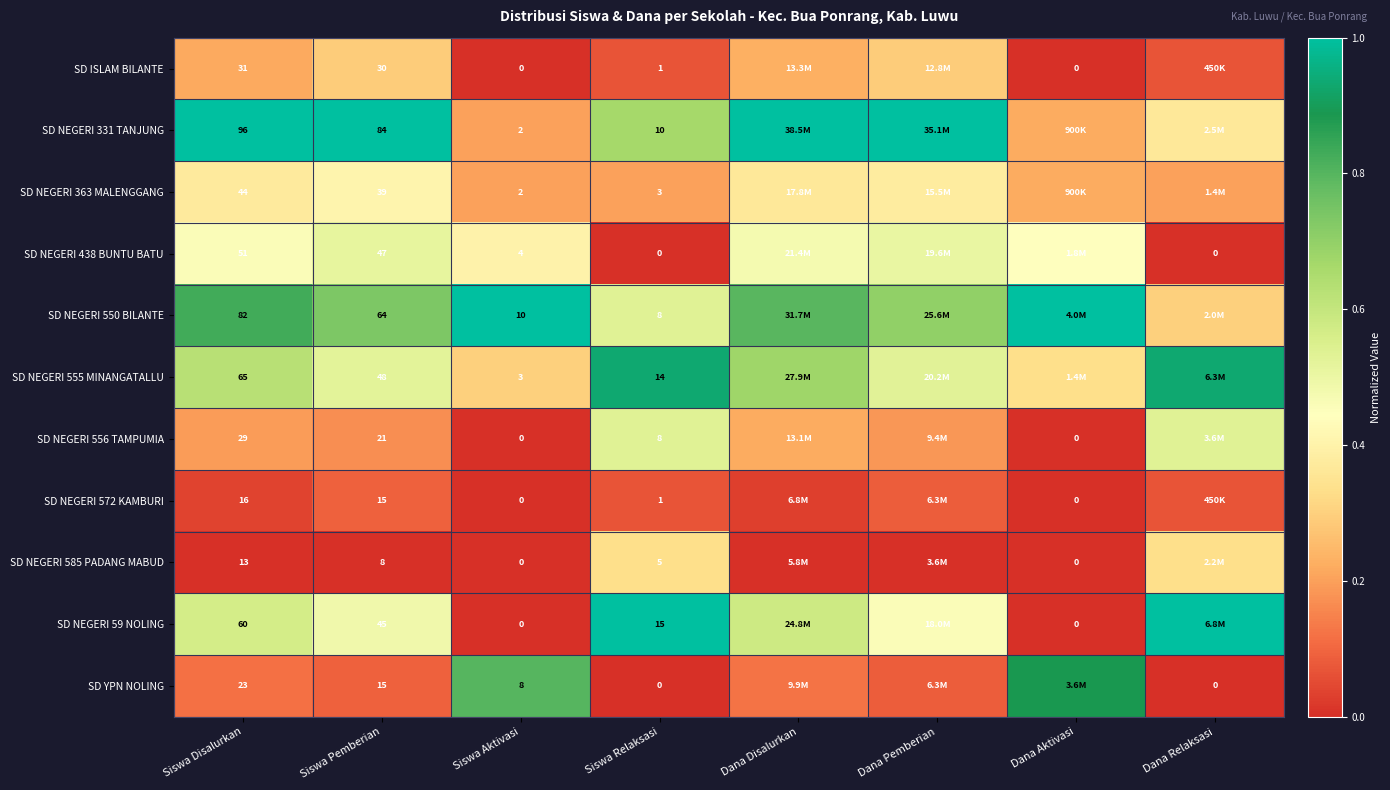

List the series in order of their peak value, highest first.

SD NEGERI 331 TANJUNG, SD NEGERI 550 BILANTE, SD NEGERI 59 NOLING, SD NEGERI 555 MINANGATALLU, SD YPN NOLING, SD NEGERI 556 TAMPUMIA, SD NEGERI 438 BUNTU BATU, SD NEGERI 363 MALENGGANG, SD NEGERI 585 PADANG MABUD, SD ISLAM BILANTE, SD NEGERI 572 KAMBURI